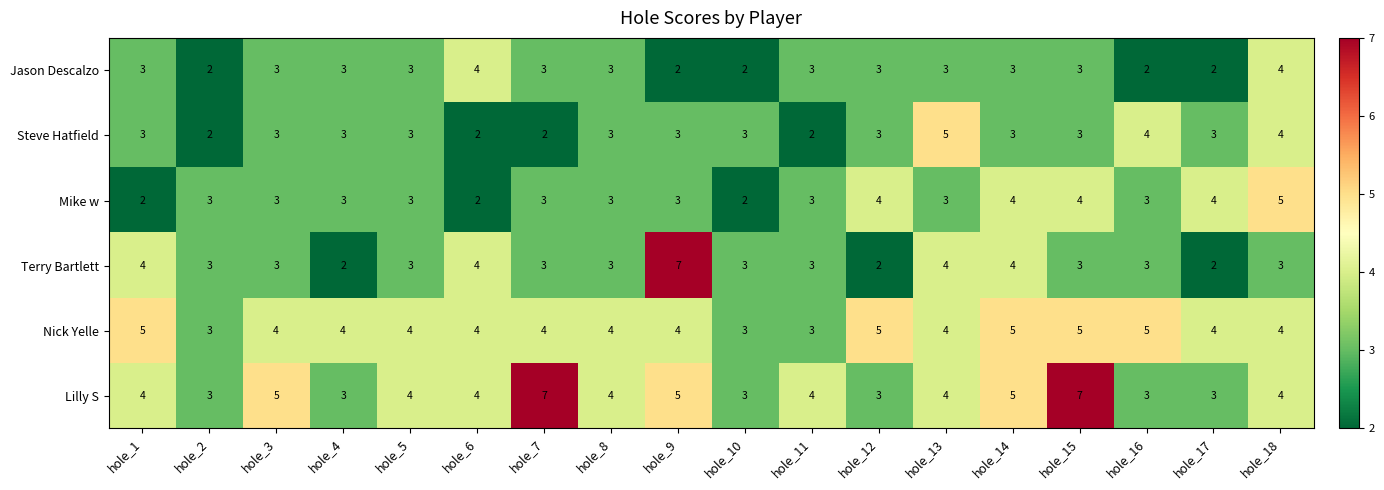

At how many categories does at least one series exceed 2?

18